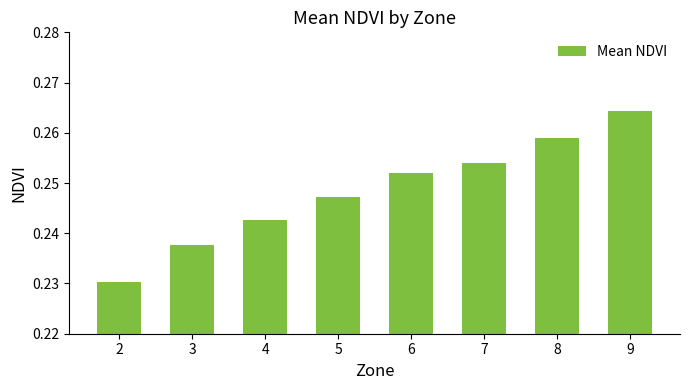

What is the sum of all values?

2.0